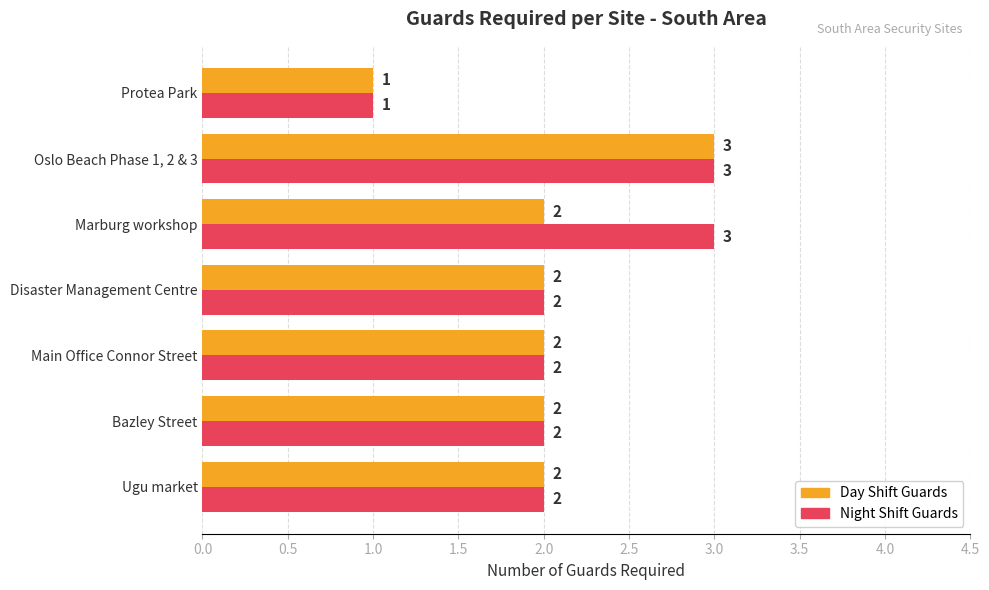

Which series changed the most between Bazley Street and Marburg workshop?

Night Shift Guards